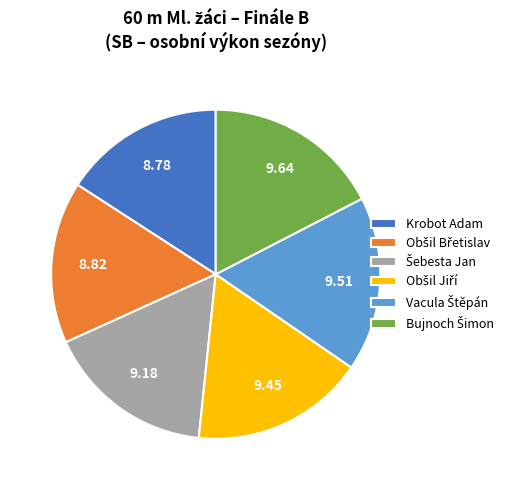

Does any single category account for the majority?

No